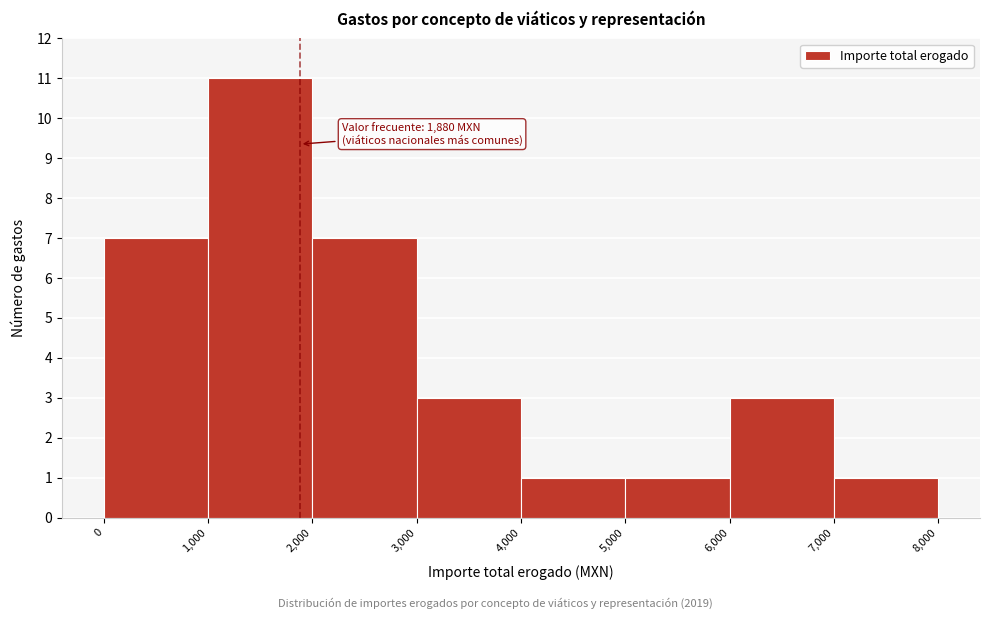

Over which range of the x-axis is the bar tallest?

1,000 to 2,000